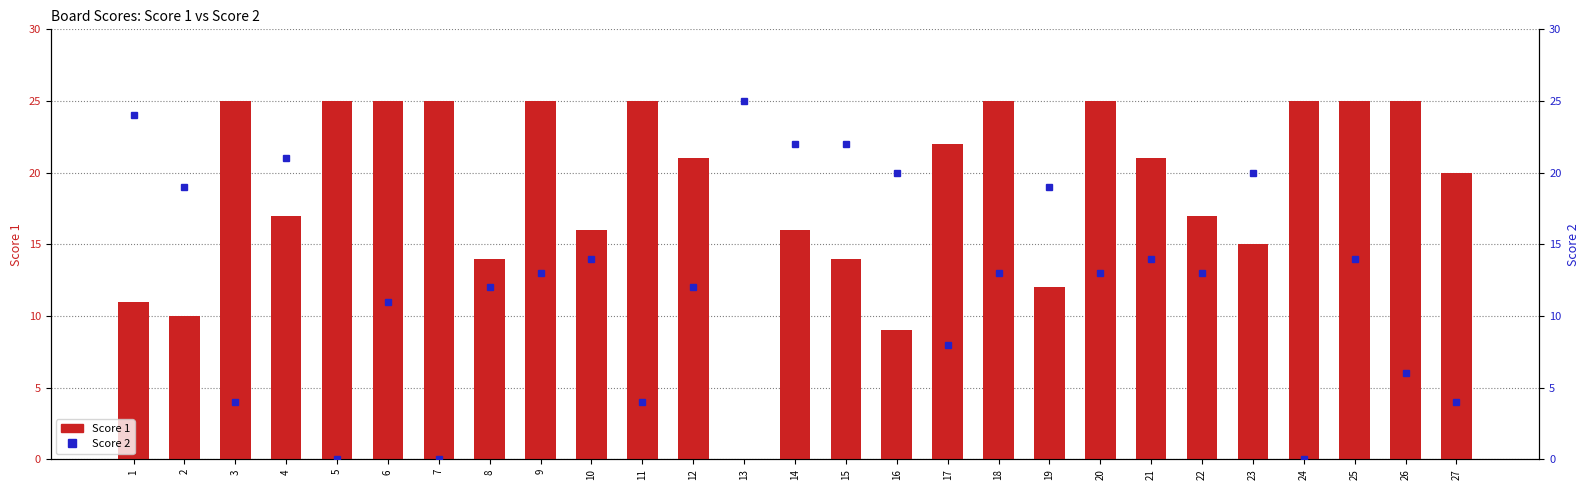

What is the sum of the Score 2 values at 8 and 24?

12